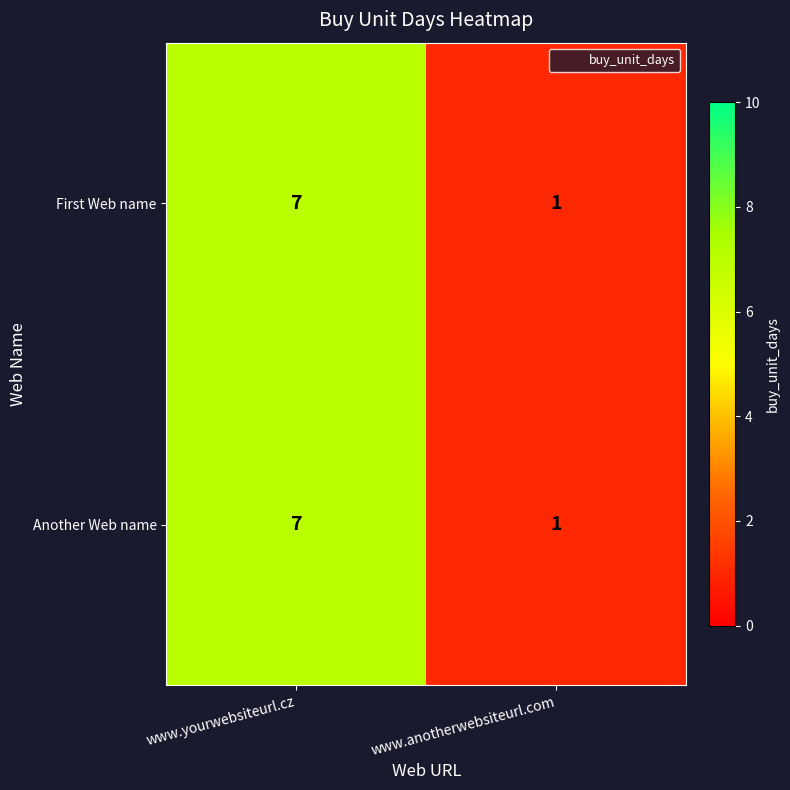

At which category does the chart reach its peak across all series?

www.yourwebsiteurl.cz